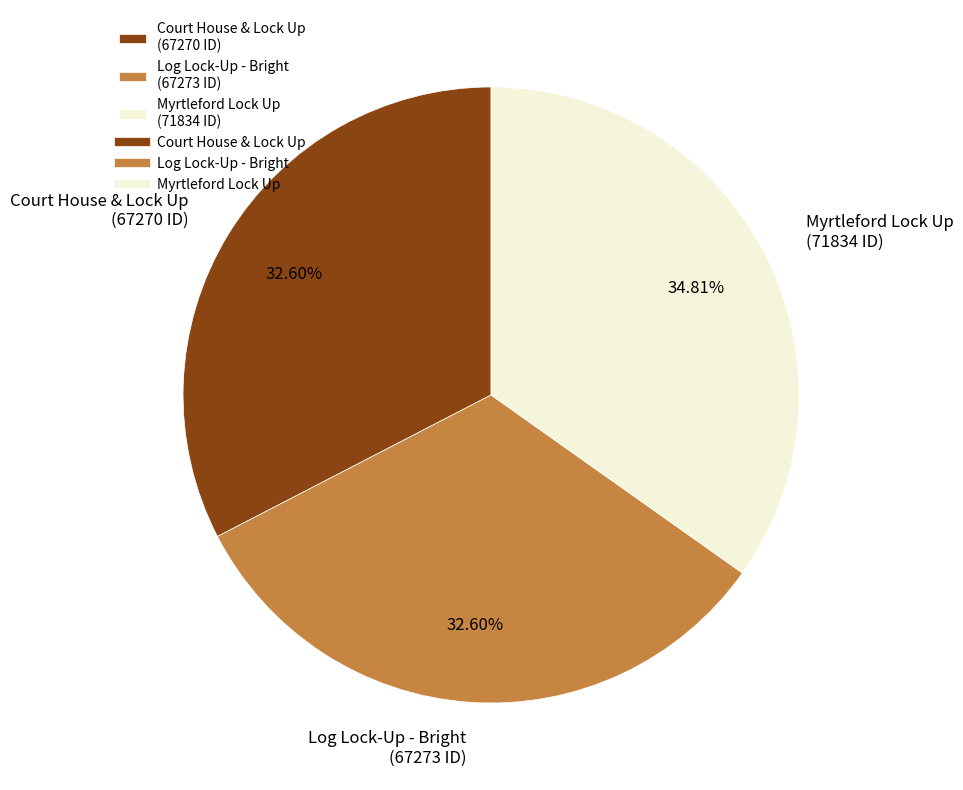

Which has a higher value, Myrtleford Lock Up (71834 ID) or Log Lock-Up - Bright (67273 ID)?

Myrtleford Lock Up (71834 ID)